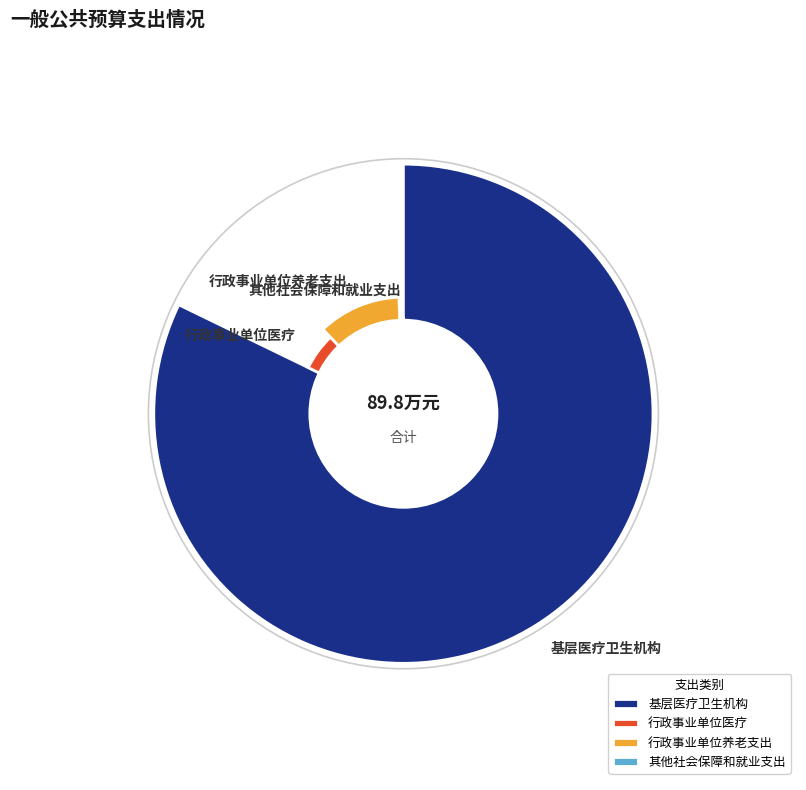

The 基层医疗卫生机构 slice represents 82% of the pie. True or false?

True